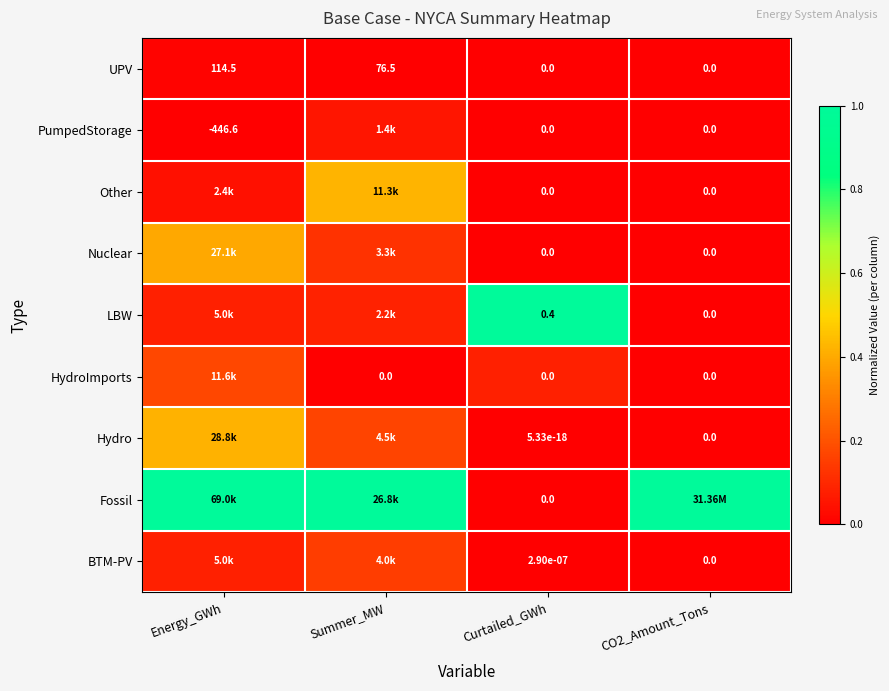

Is it true that PumpedStorage equals -0.0 at Energy_GWh?

False